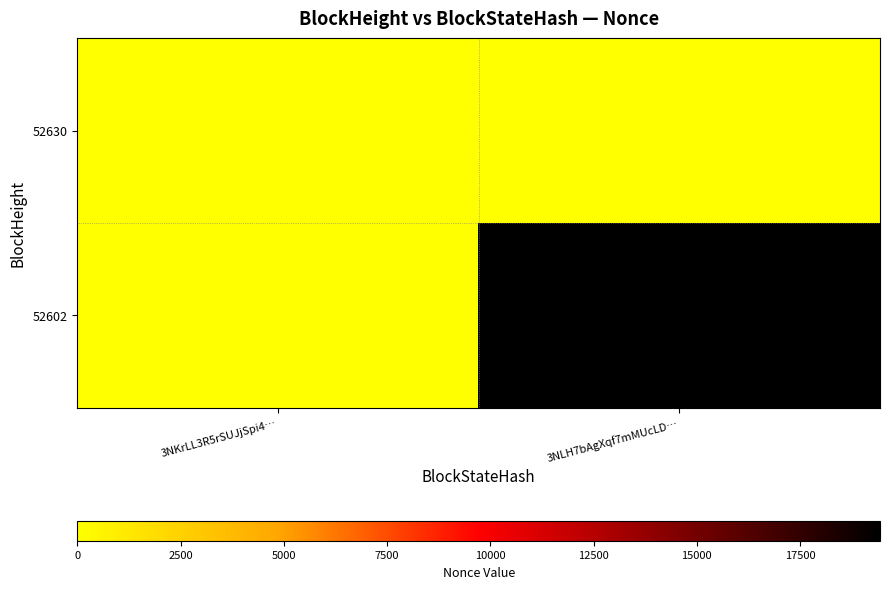

Which series has the largest range (max minus min)?

52602